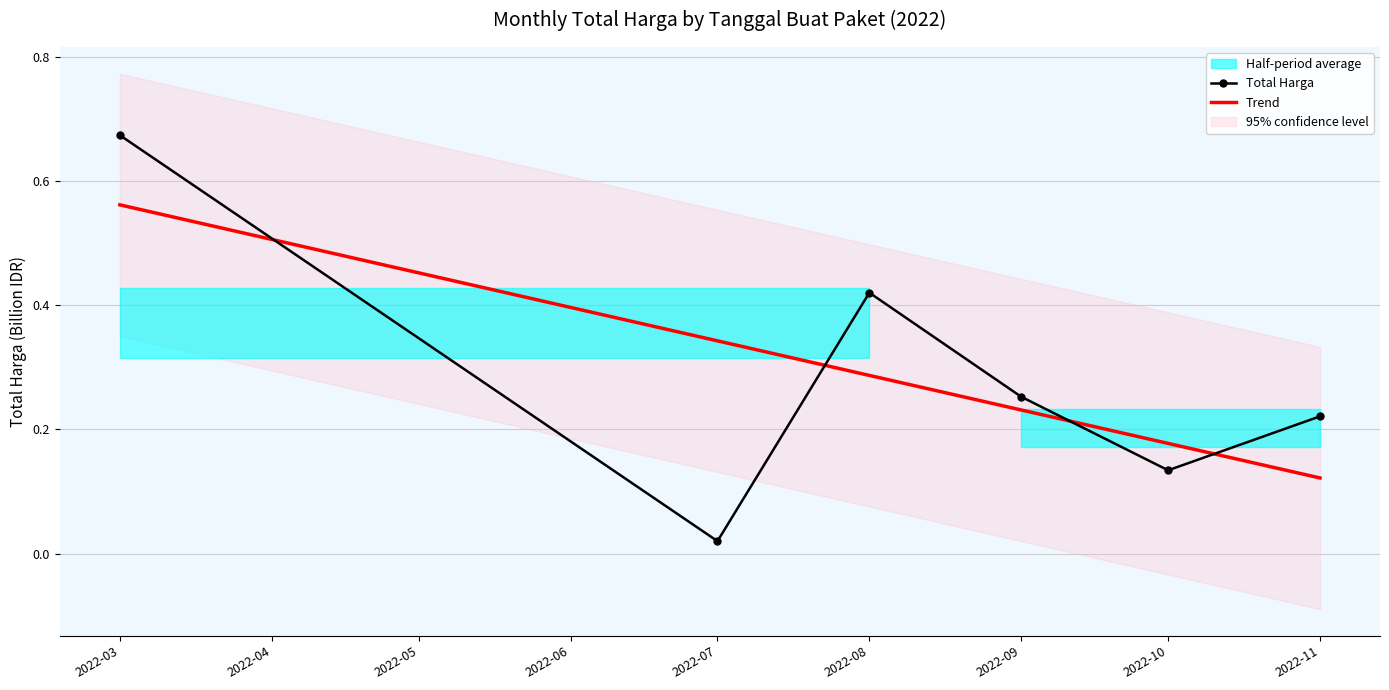

Rank the categories by Trend value from highest to lowest.

2022-03, 2022-07, 2022-08, 2022-09, 2022-10, 2022-11